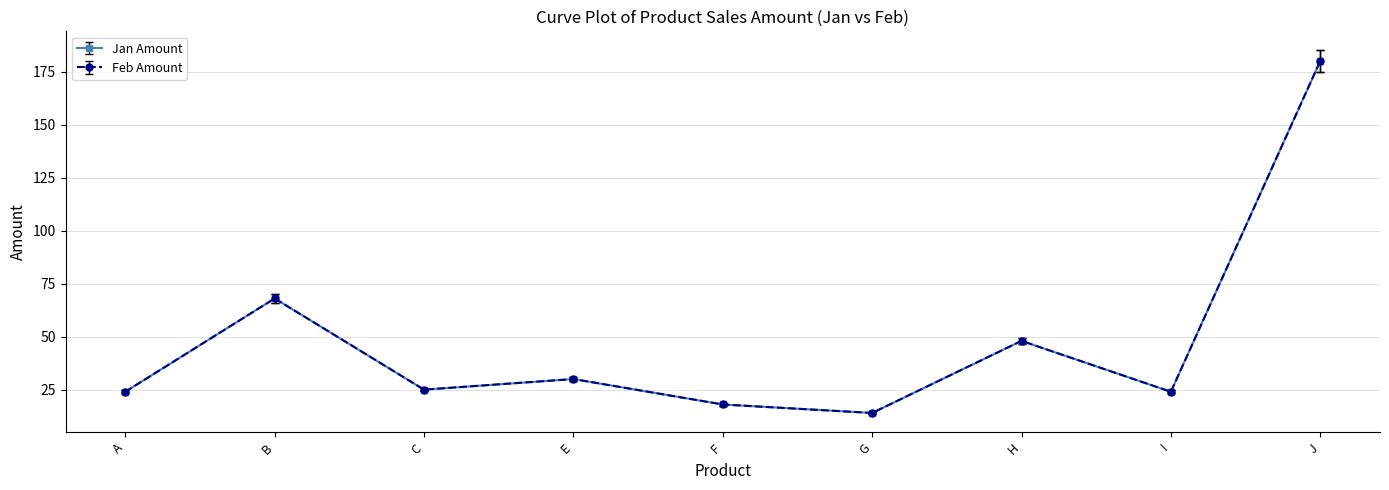

Does the chart have visible grid lines?

Yes